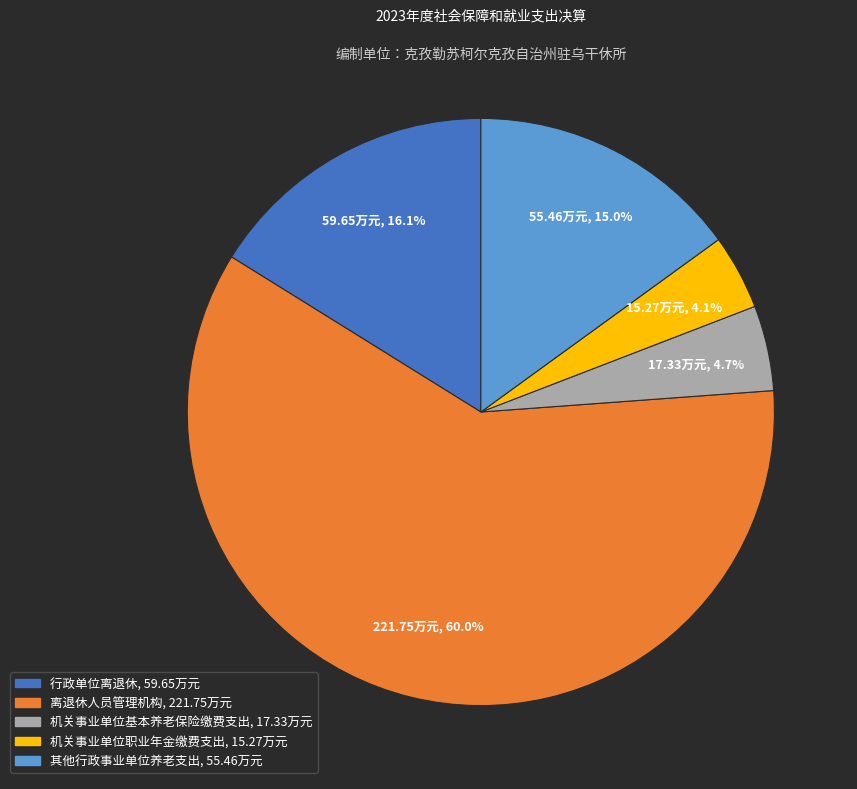

To the nearest percent, what is the difference between the largest and smallest slice percentages?

56%